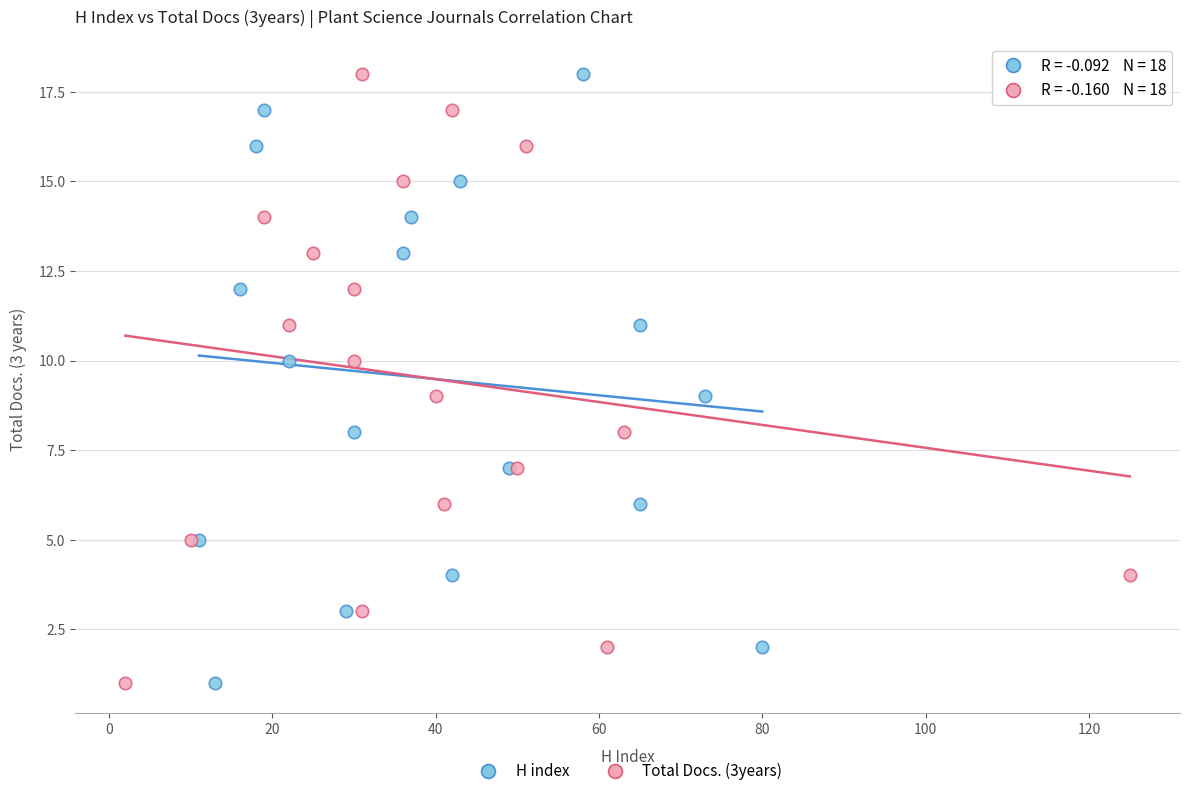

What are all the series names shown in the legend?

H index, Total Docs. (3years)